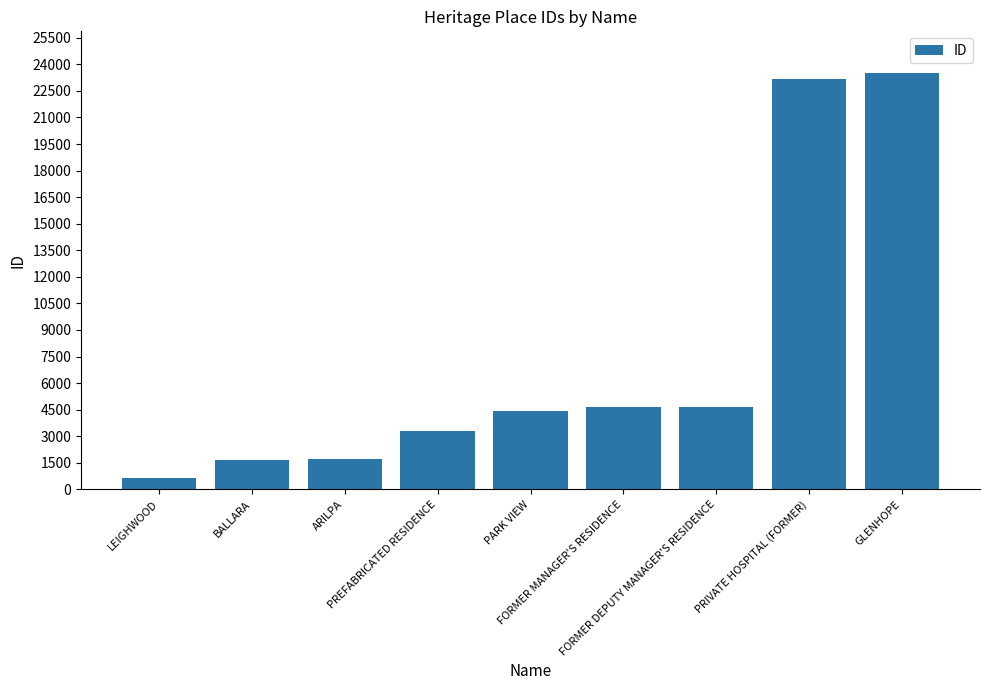

What is the label of the 6th bar from the right?

PREFABRICATED RESIDENCE